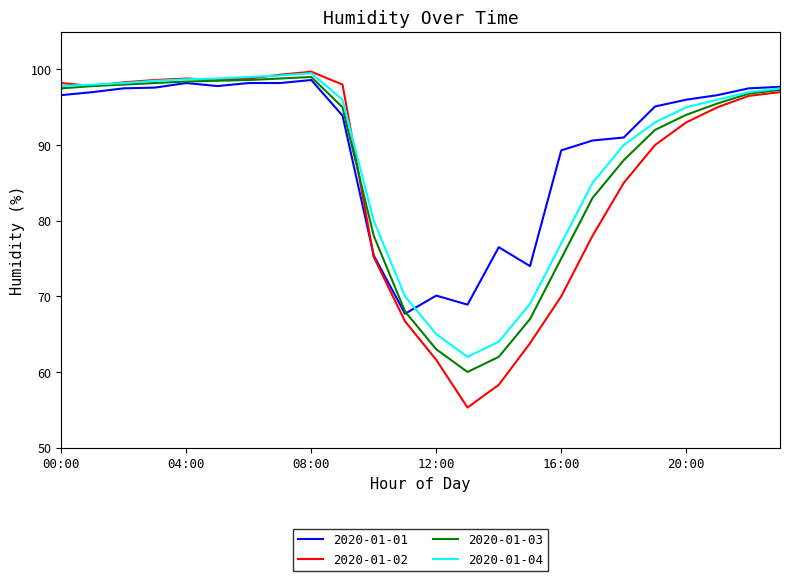

What is the minimum value shown in the chart?

55.3